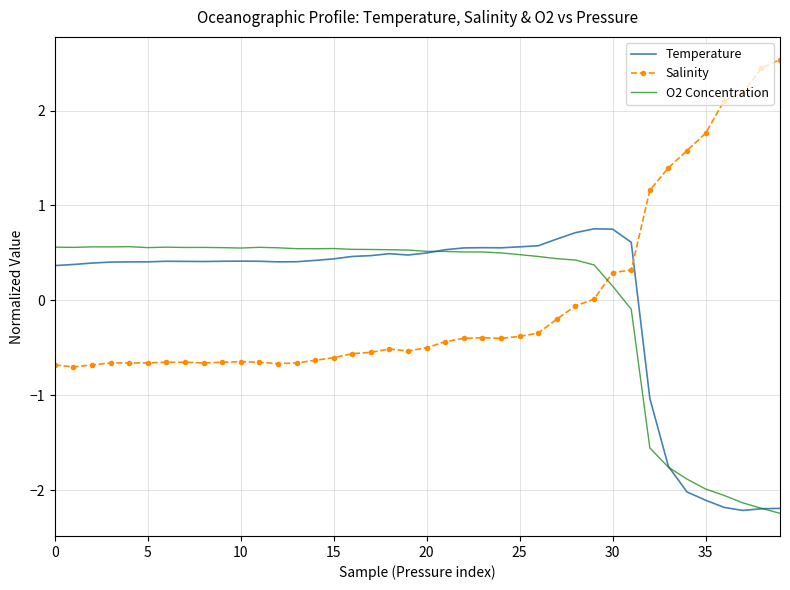

Which series ends up on top after the final intersection of O2 Concentration and Temperature?

Temperature